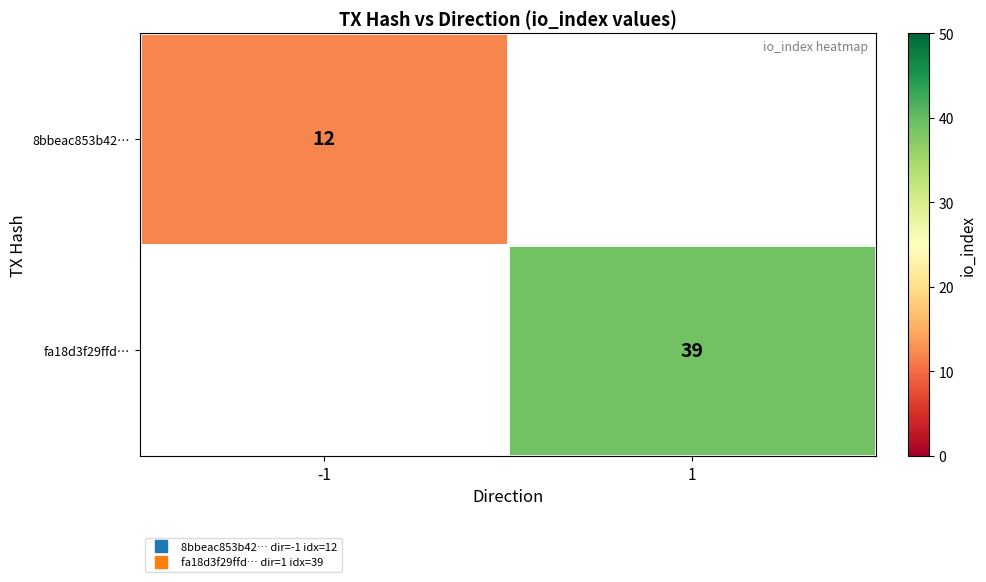

At which label is 8bbeac853b42… closest to 12?

-1